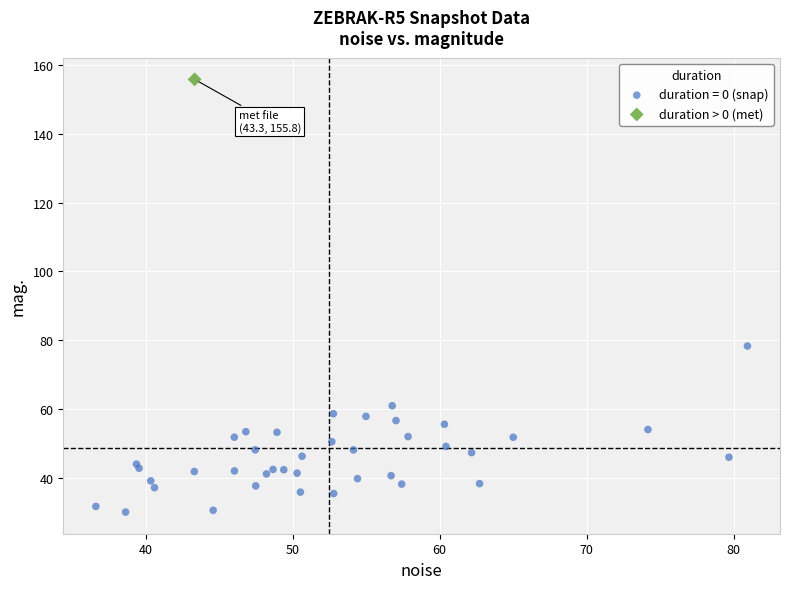

What are all the series names shown in the legend?

duration = 0 (snap), duration > 0 (met)